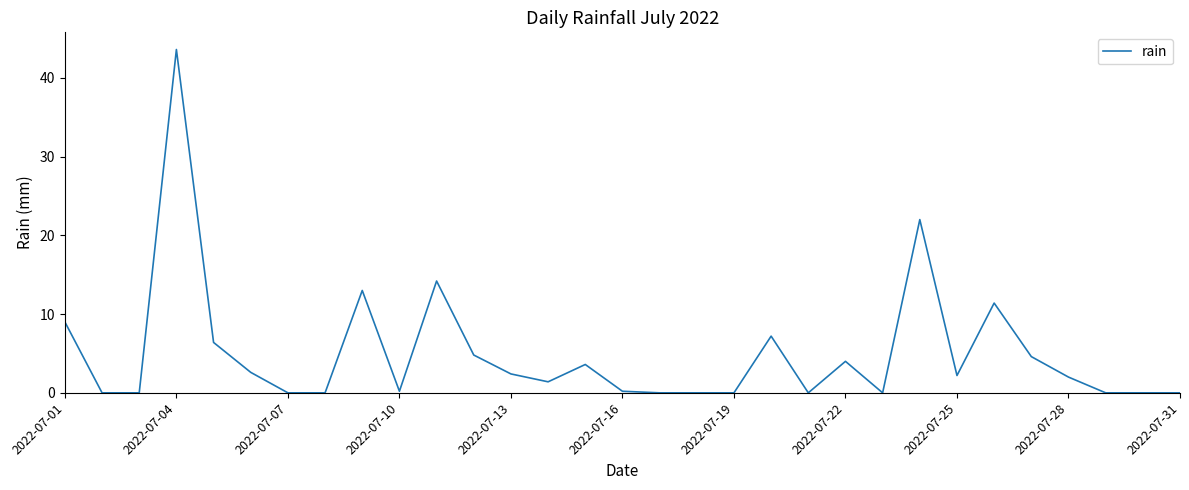

What is the difference between the maximum and minimum values?

43.6